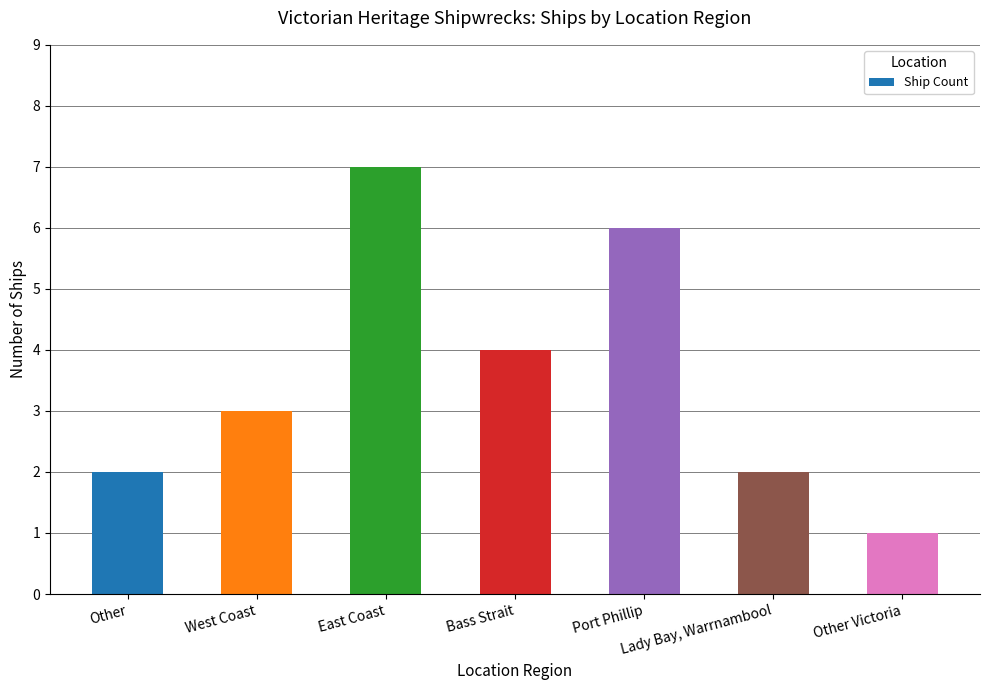

What position from the left is East Coast?

3